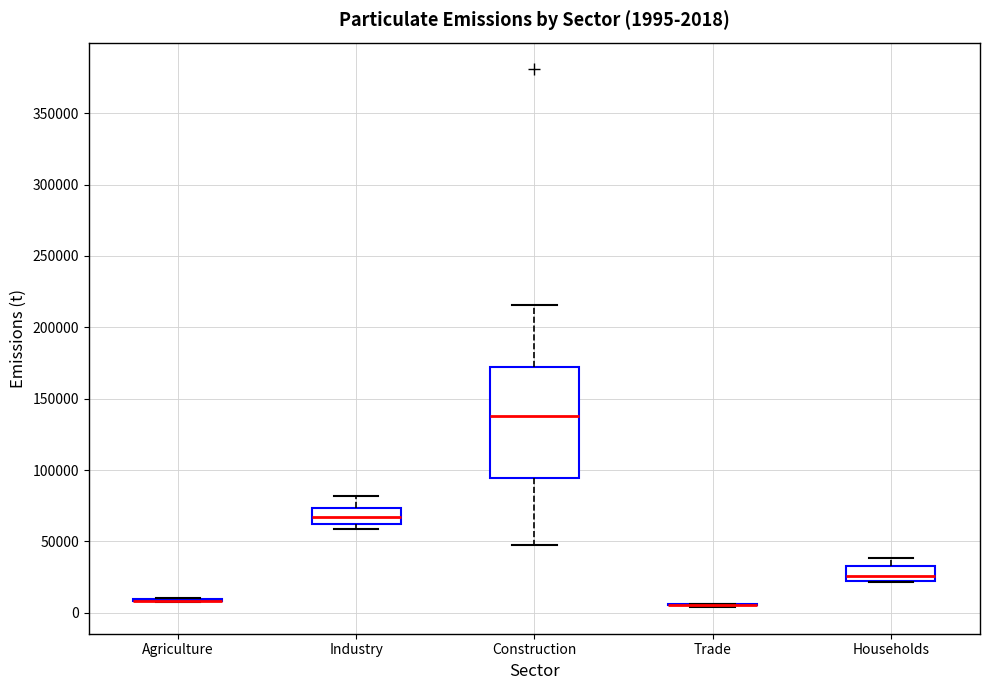

Comparing the boxes themselves (not the whiskers), which one is the tallest?

Construction